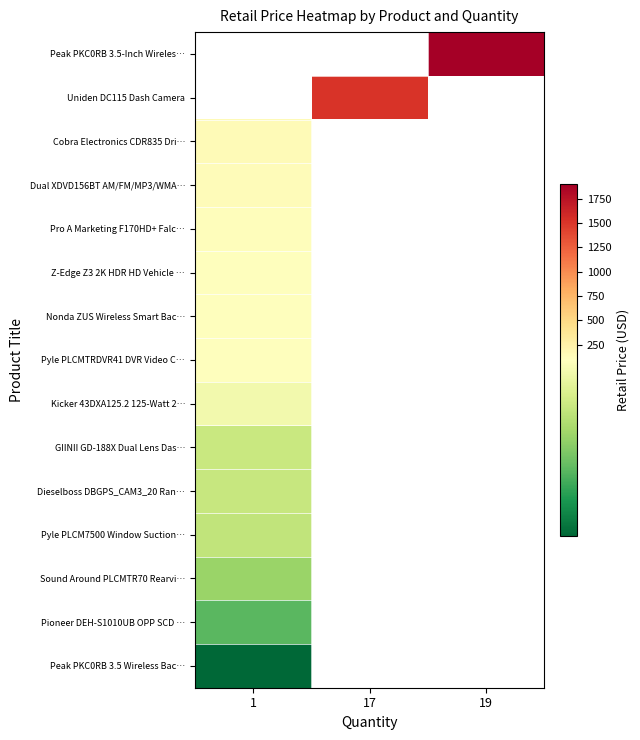

Which has a higher value, 17 or 19?

19